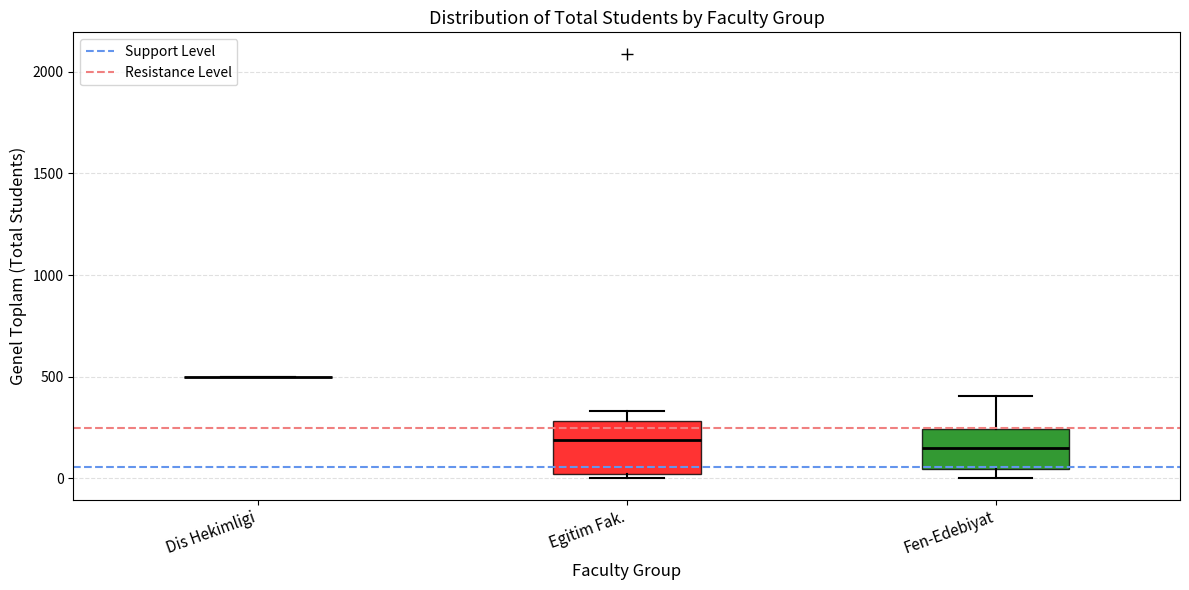

Reading left to right, transcribe this box plot: for each box, give where its median line is, the range the box spans, and where its two whiskers end, as read against the y-axis. The values are not printed on the chart, so give them approximately, as read against the axis.

Dis Hekimligi: box collapsed to a line at 500, whiskers 500 to 500
Egitim Fak.: median 200, box 0 to 300, whiskers 0 (just below the box's lower edge) to 350
Fen-Edebiyat: median 150, box 50 to 250, whiskers 0 to 400